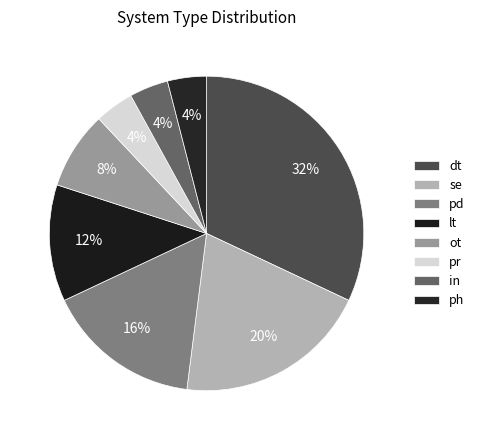

Which has a higher value, ph or lt?

lt